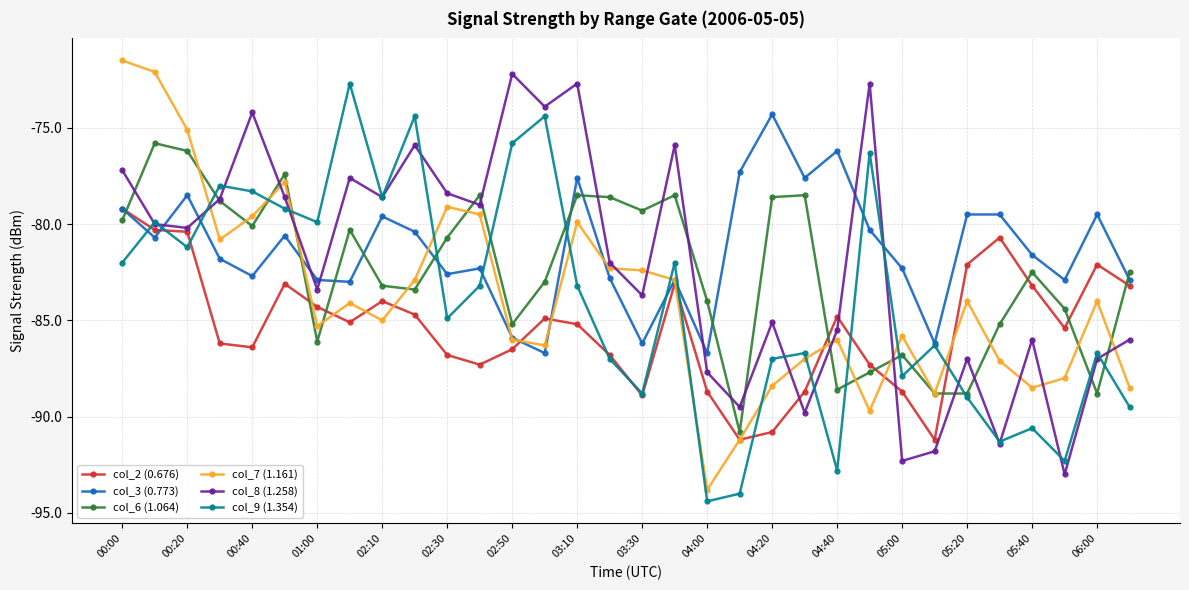

After their last crossing, which series has the higher values: col_8 (1.258) or col_7 (1.161)?

col_8 (1.258)